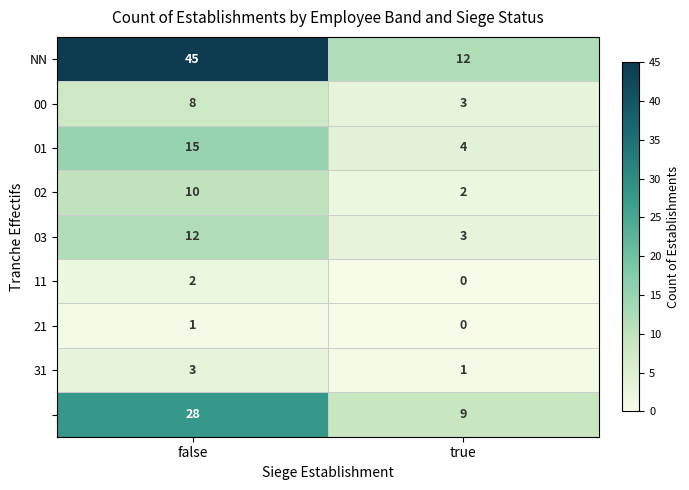

What is the greatest value displayed?

45